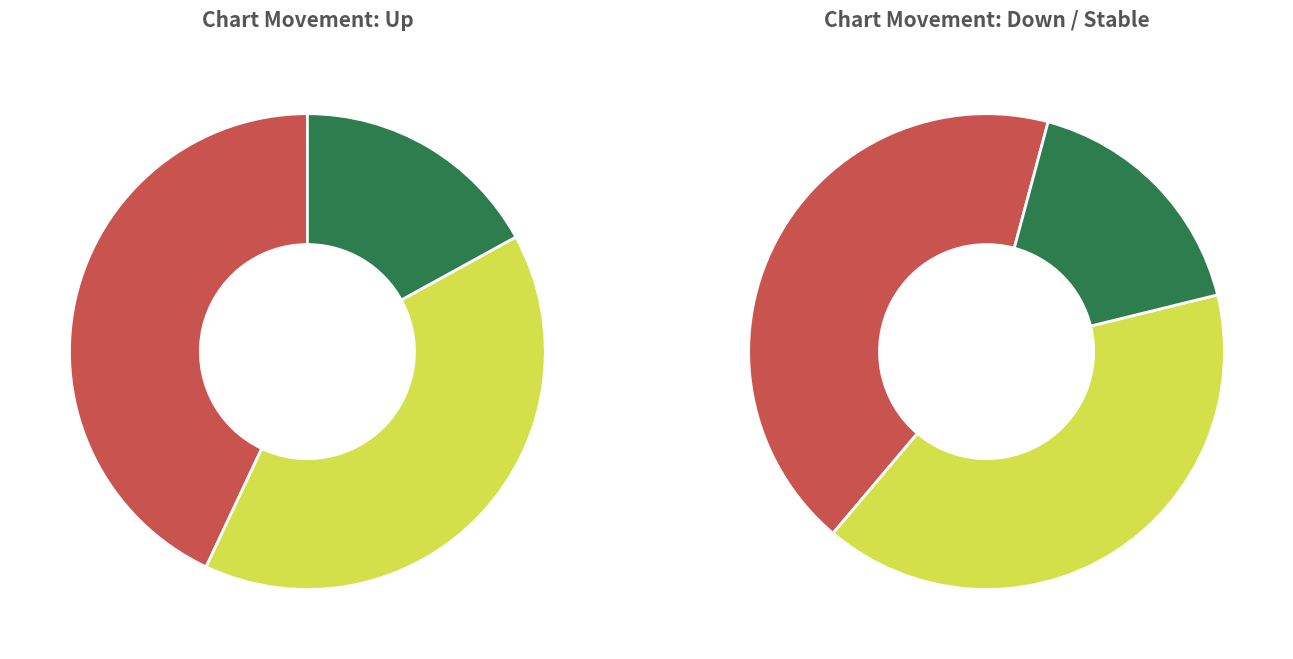

Combined, what portion of the pie is up and -?

83.0%